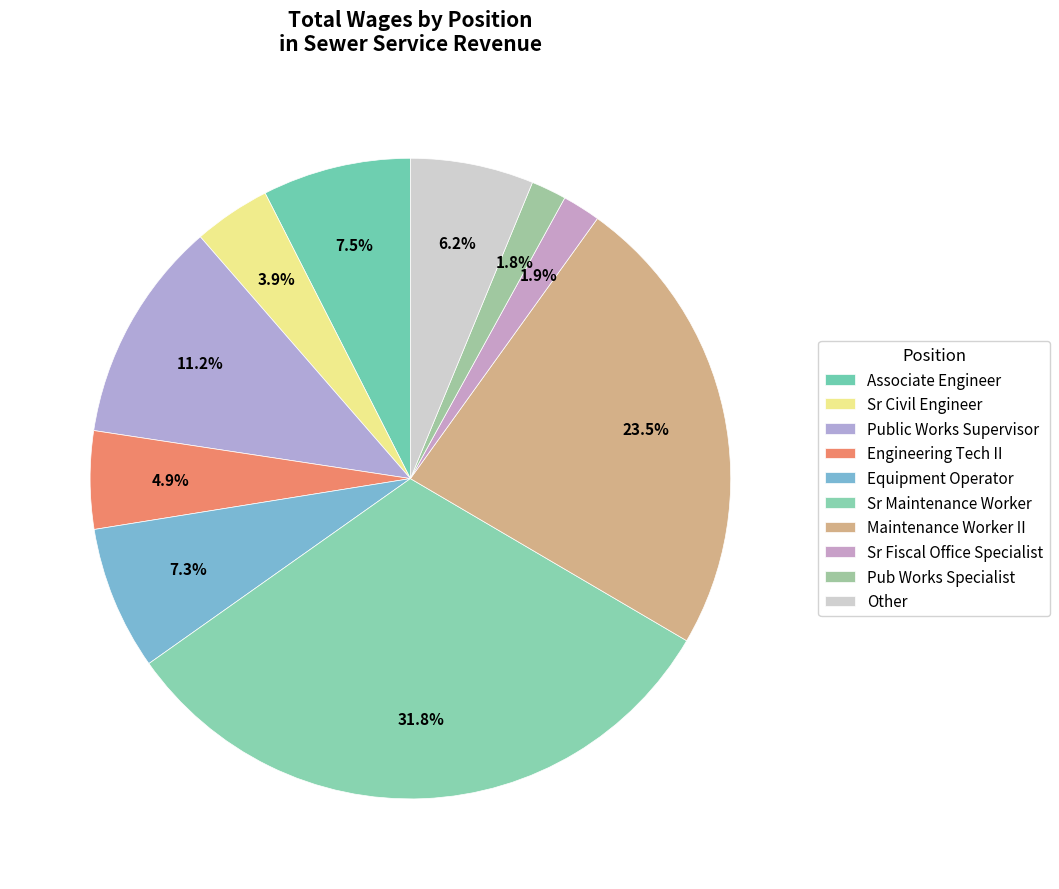

How many segments does this pie chart have?

10